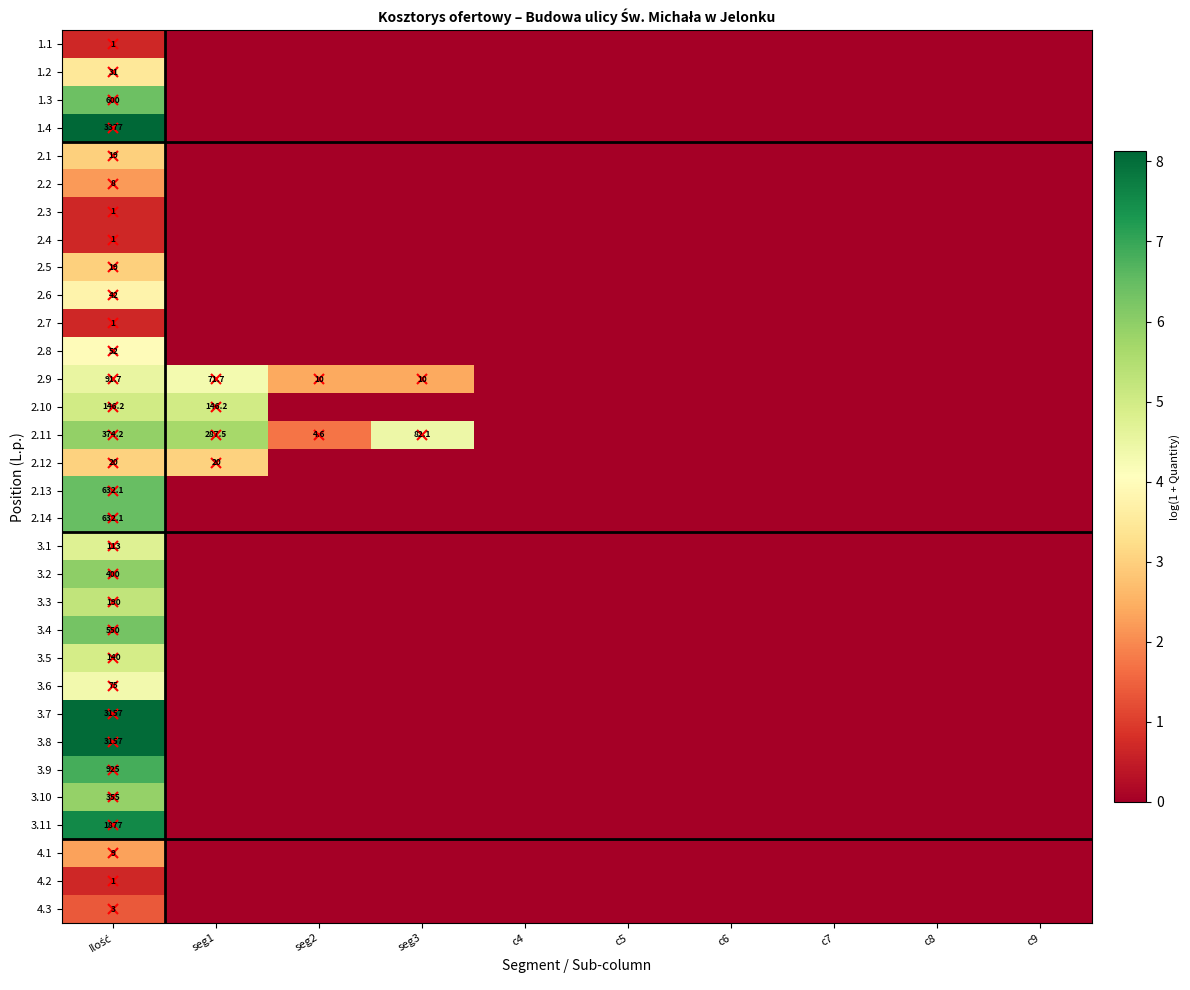

At which label is 4.1 closest to 1?

seg1